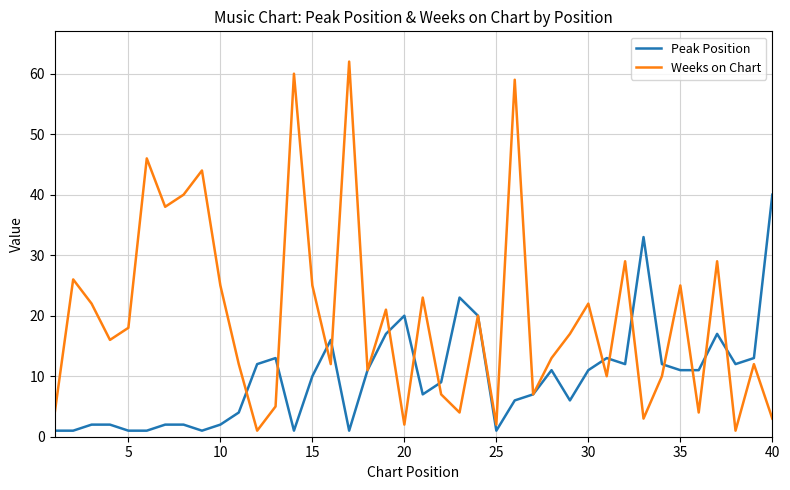

What is the highest value of the Weeks on Chart series?

62